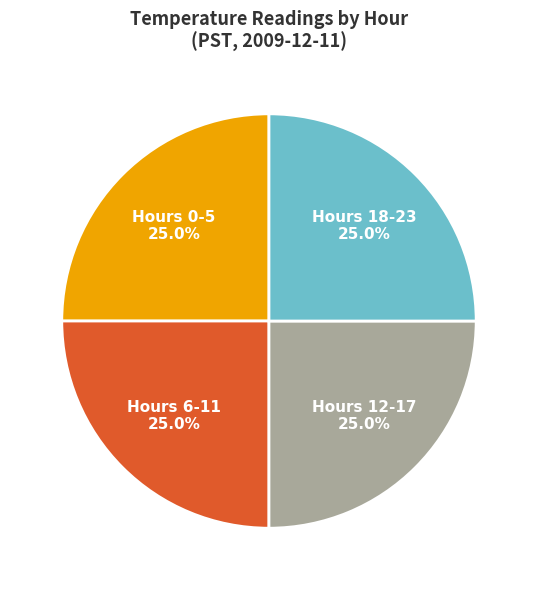

Is there a majority slice in this chart?

No